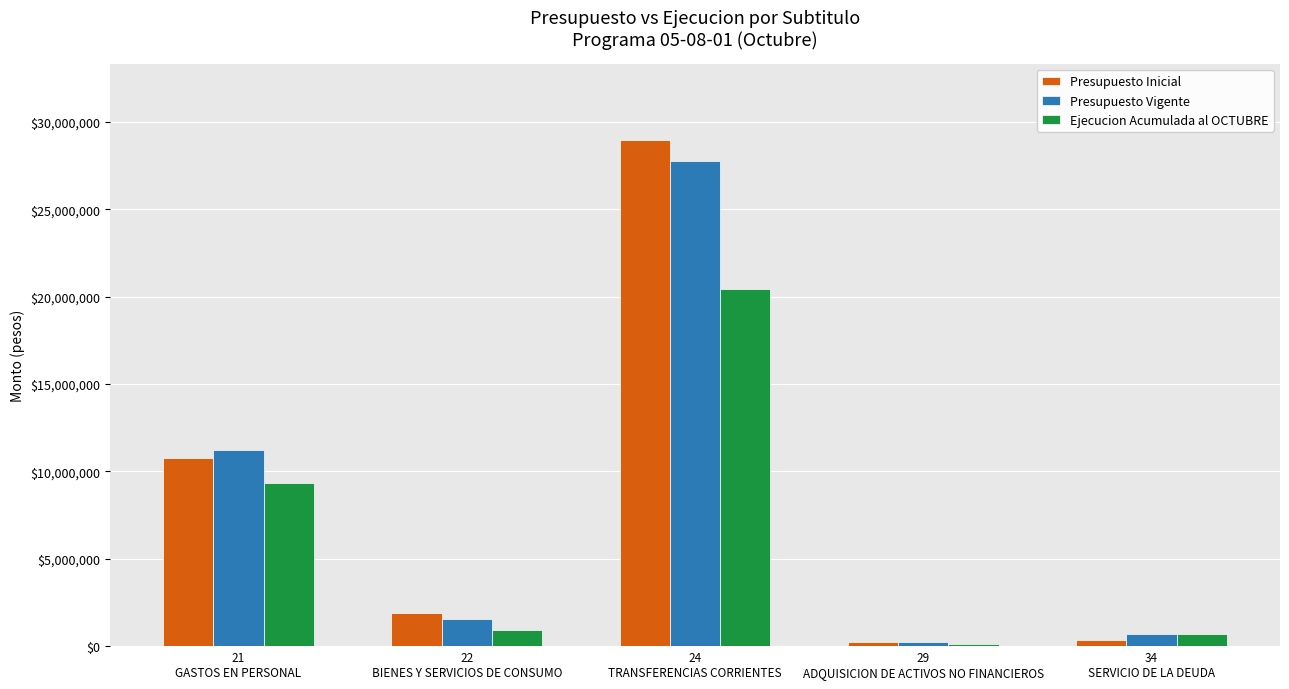

What are all the series names shown in the legend?

Presupuesto Inicial, Presupuesto Vigente, Ejecucion Acumulada al OCTUBRE